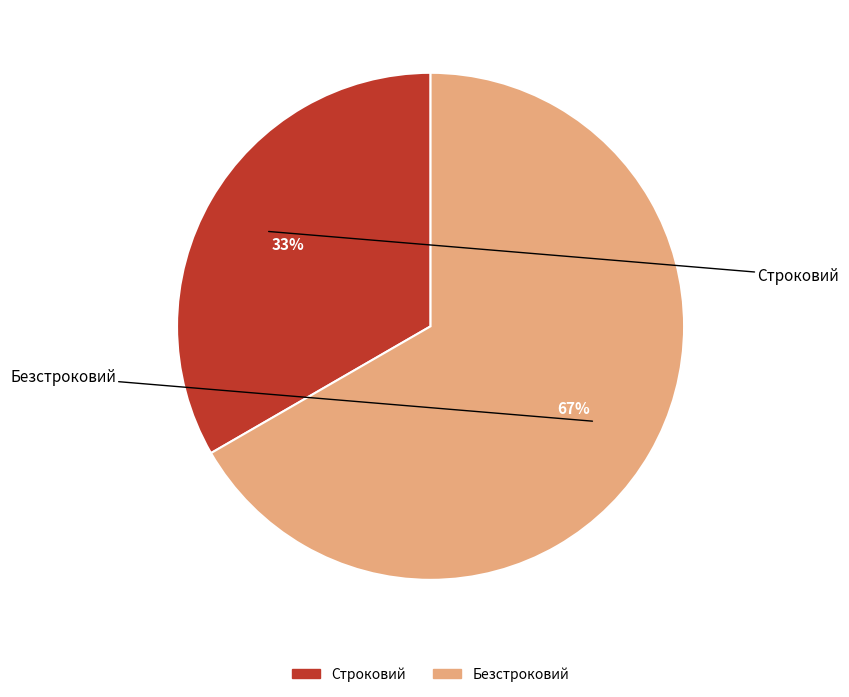

To the nearest percent, what portion does Строковий represent?

33%